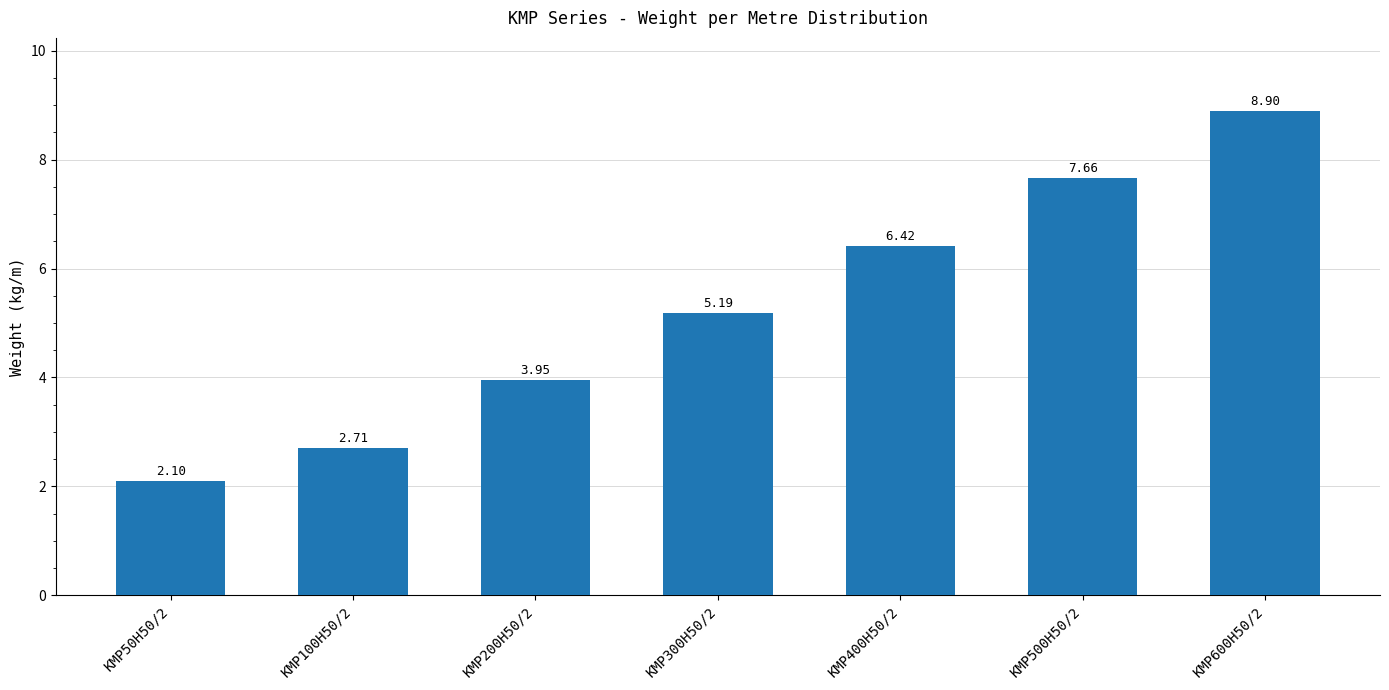

What is the ratio of the value at KMP100H50/2 to the value at KMP50H50/2?

1.3